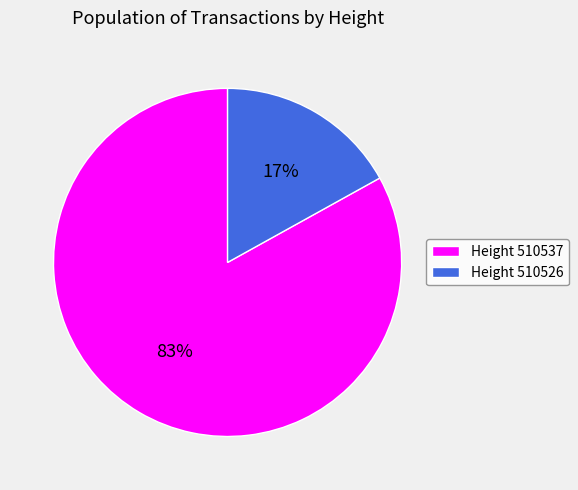

To the nearest percent, what is the difference between the largest and smallest slice percentages?

66%